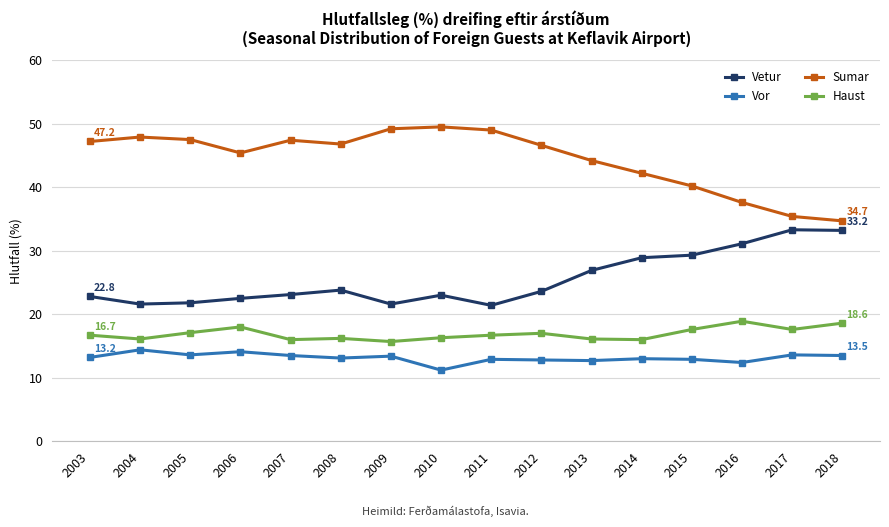

The value of Sumar at 2015 is 24.8. True or false?

False